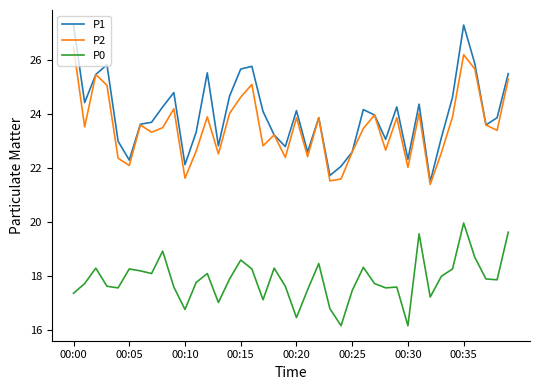

What is the highest value of the P1 series?

27.3